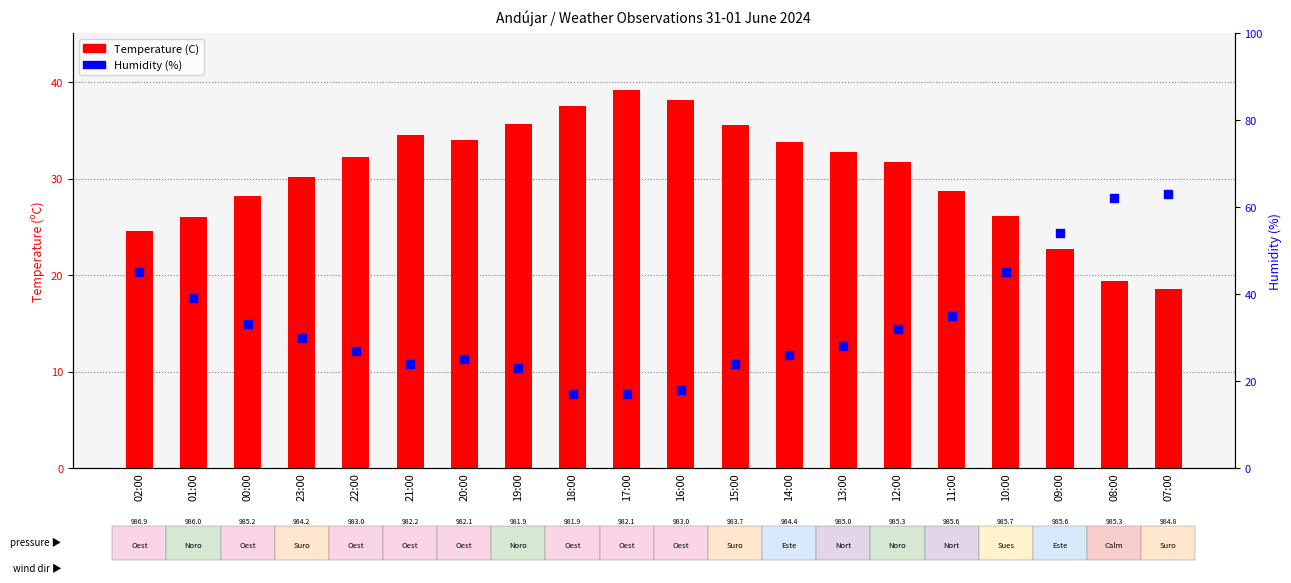

Which series has the largest total across all categories?

Humidity (%)